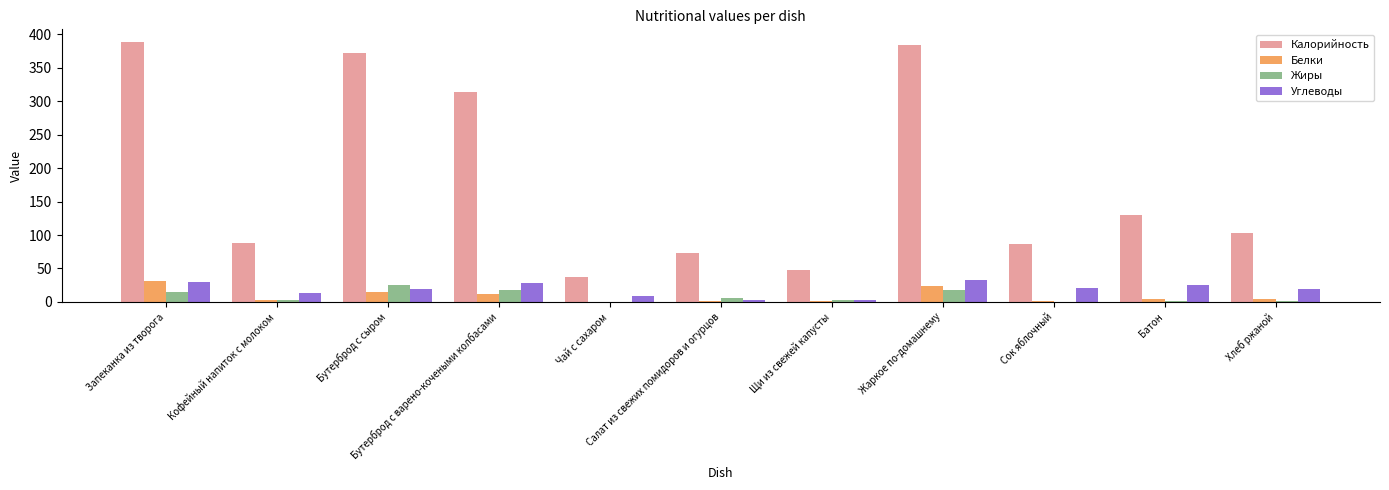

How many data points in Белки are above 3?

6